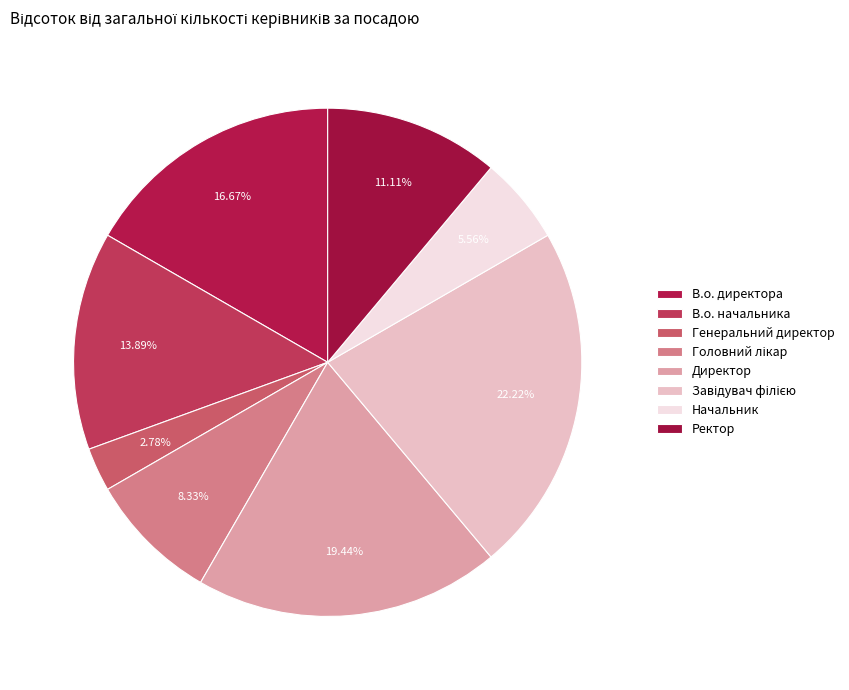

How many slices are in this pie chart?

8